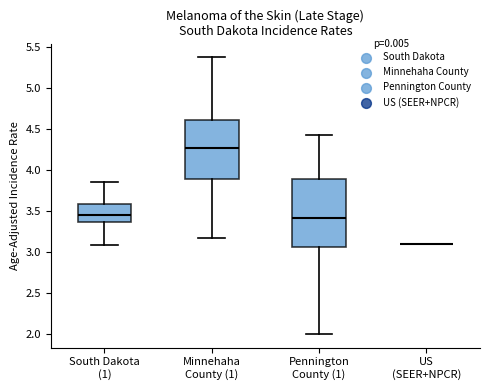

Reading left to right, transcribe this box plot: for each box, give where its median line is, the range the box spans, and where its two whiskers end, as read against the y-axis. The values are not printed on the chart, so give them approximately, as read against the axis.

South Dakota (1): median 3.45, box 3.35 to 3.60, whiskers 3.10 to 3.85
Minnehaha County (1): median 4.25, box 3.90 to 4.60, whiskers 3.15 to 5.35
Pennington County (1): median 3.40, box 3.05 to 3.90, whiskers 2.00 to 4.45
US (SEER+NPCR): box collapsed to a line at 3.10, whiskers 3.10 to 3.10